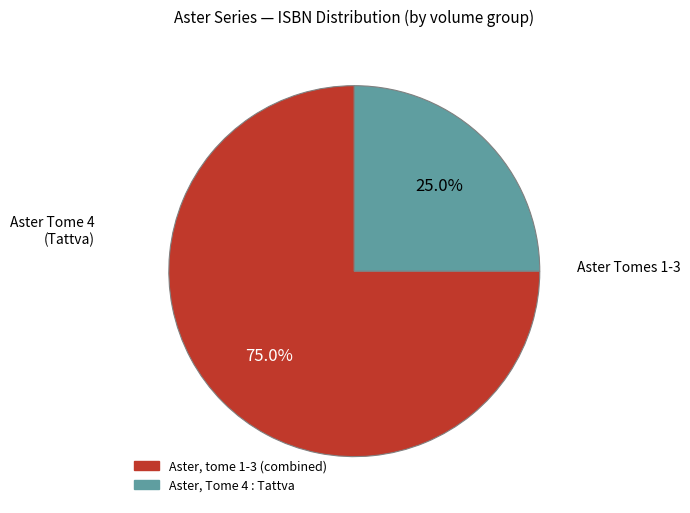

Does any single category account for the majority?

Yes